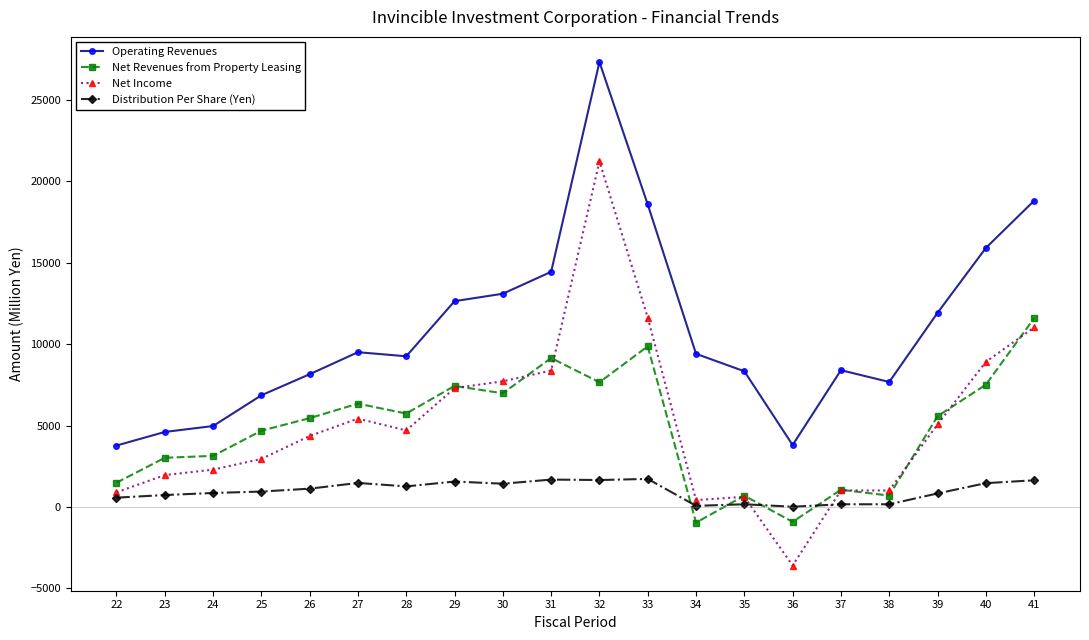

What is the minimum value for Net Income?

-3599